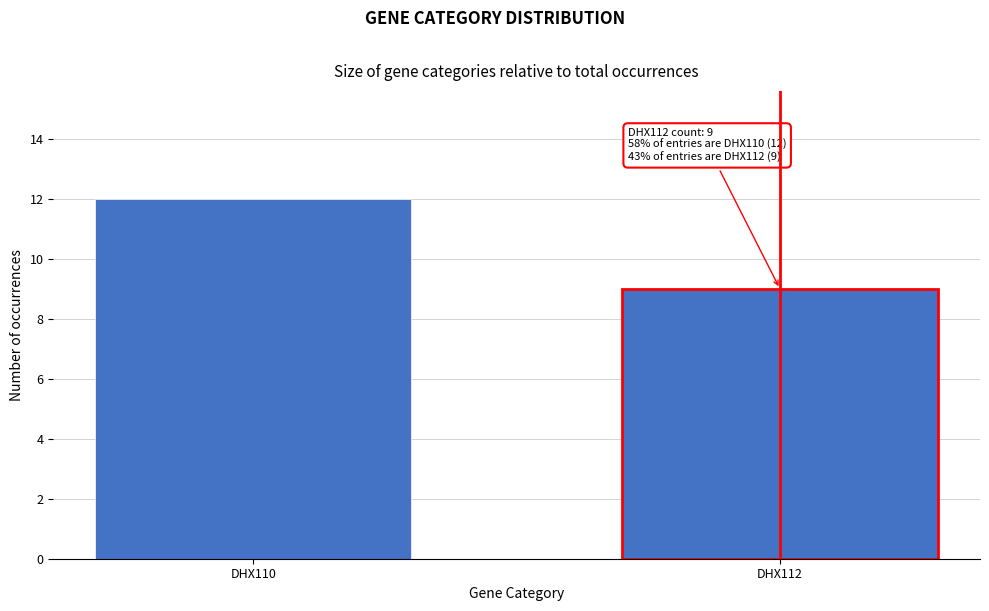

Reading left to right, extract all data points from this chart.

12	9